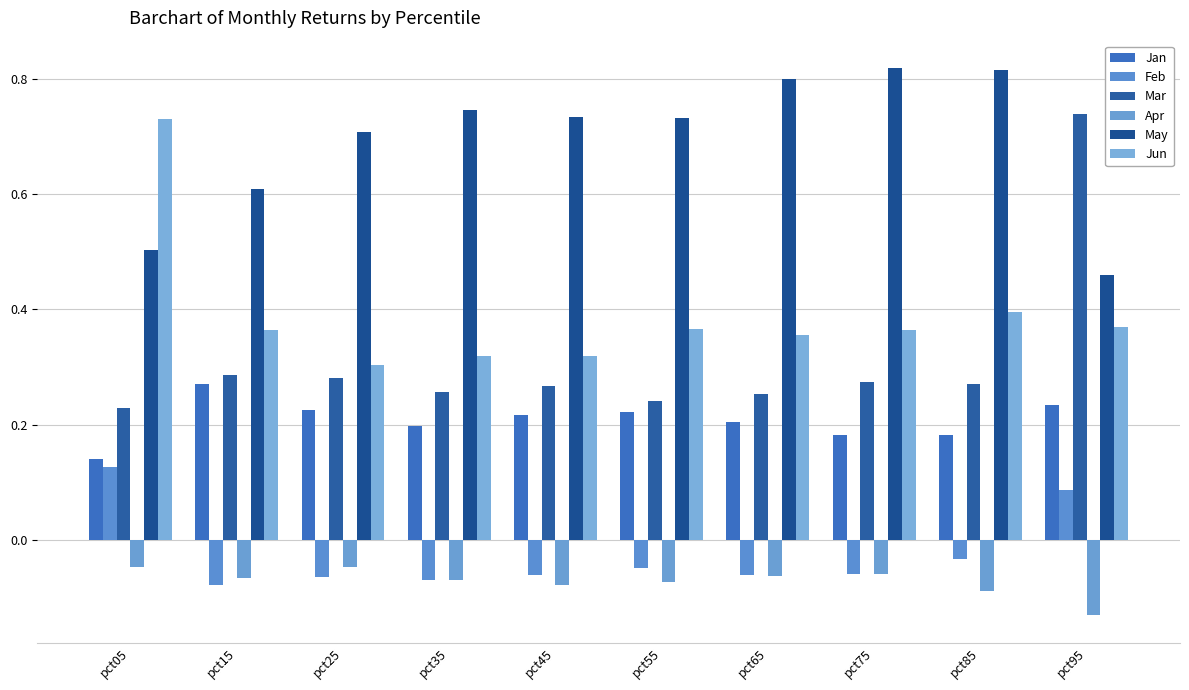

Rank the categories by Jun value from highest to lowest.

pct05, pct85, pct95, pct55, pct75, pct15, pct65, pct35, pct45, pct25